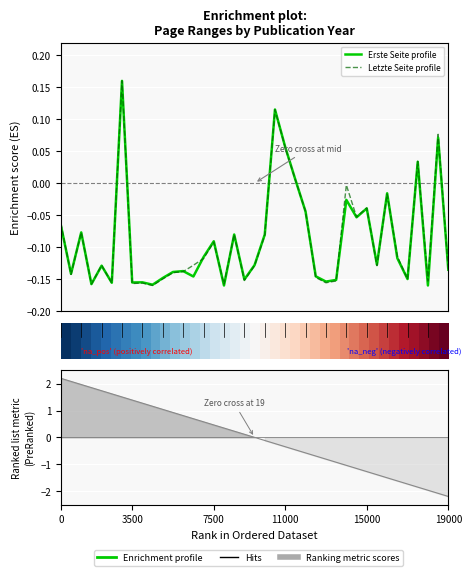

What is the average value of the Letzte Seite profile series?

-0.1